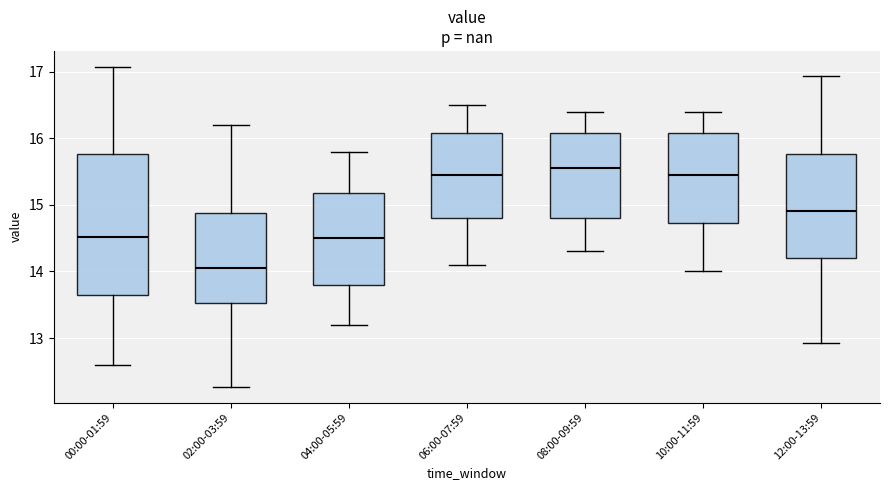

Which box is the tallest, from its lower edge to its upper edge?

00:00-01:59